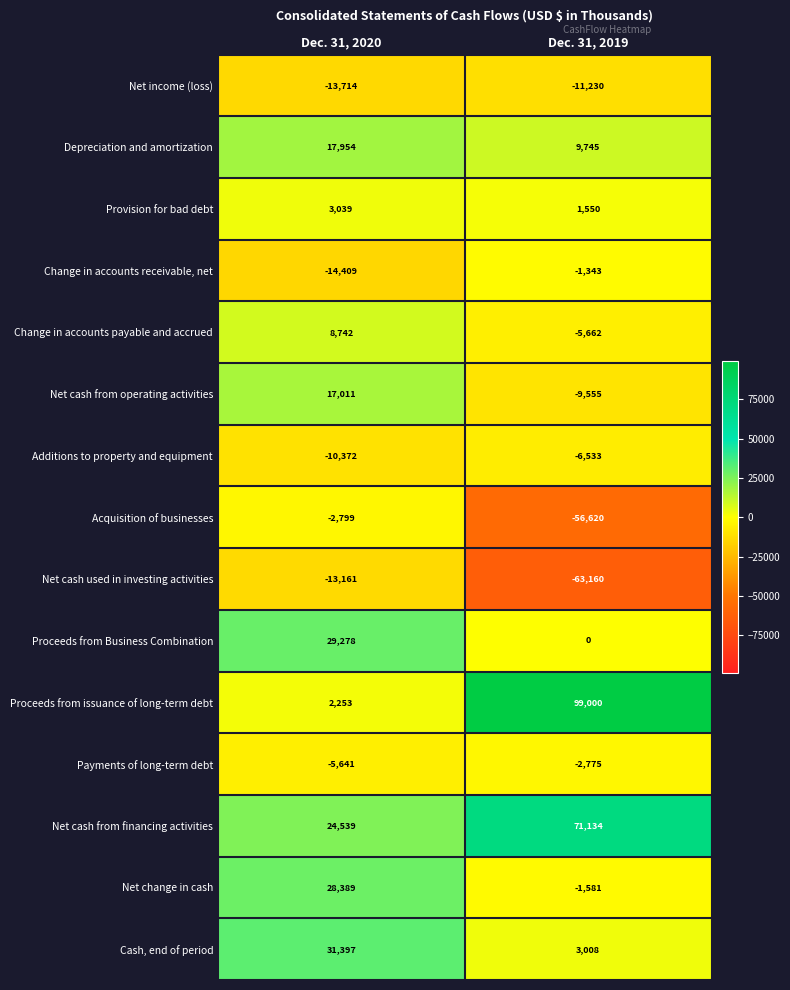

Count the number of data series in this chart.

15